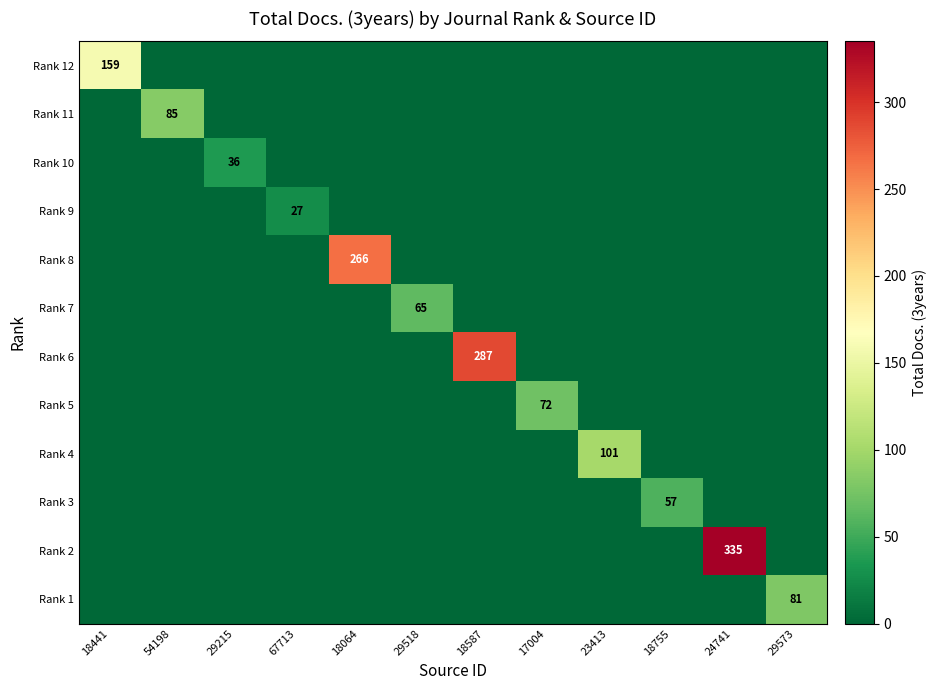

At 29573, list the series in order from largest to smallest.

Rank 1, Rank 12, Rank 11, Rank 10, Rank 9, Rank 8, Rank 7, Rank 6, Rank 5, Rank 4, Rank 3, Rank 2